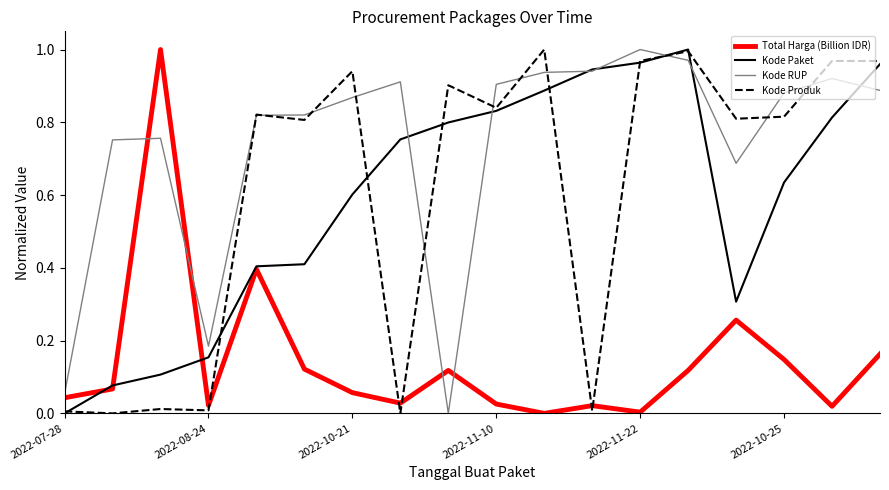

True or false: Kode RUP and Total Harga (Billion IDR) cross at least once.

True